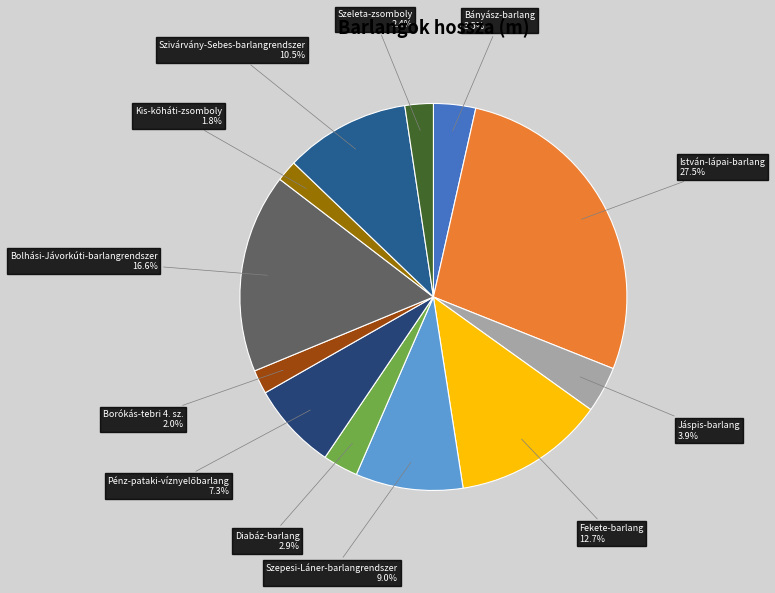

What percentage do Szeleta-zsomboly and Bányász-barlang together represent?

5.9%